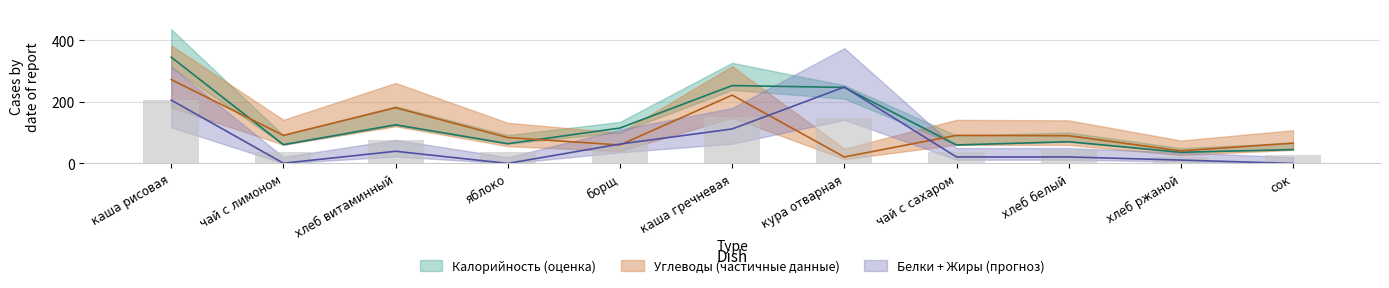

List the series in order of their overall mean, lowest first.

Жиры, Углеводы, Калорийность